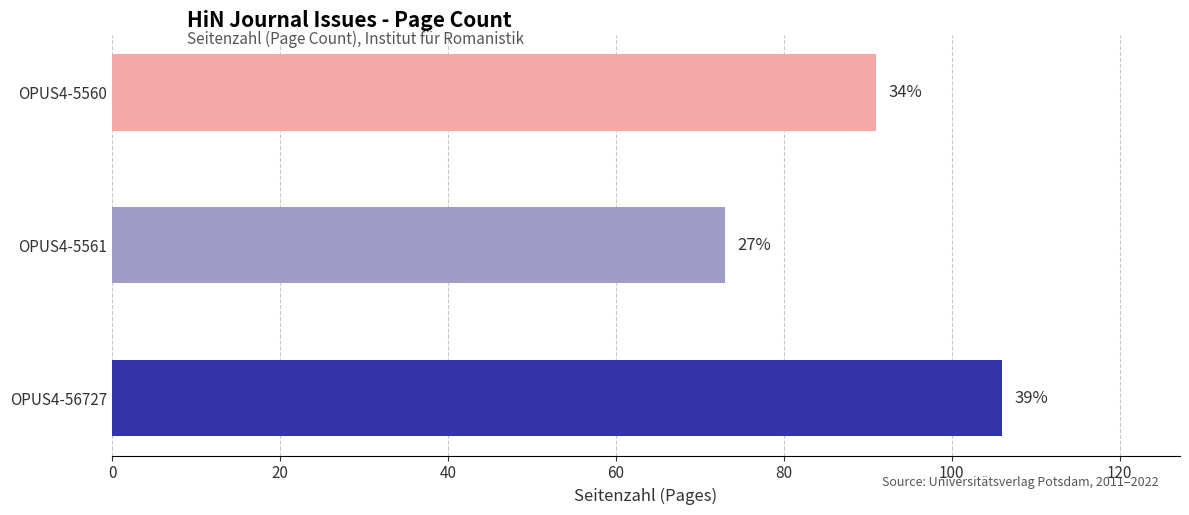

Are the bars horizontal?

Yes